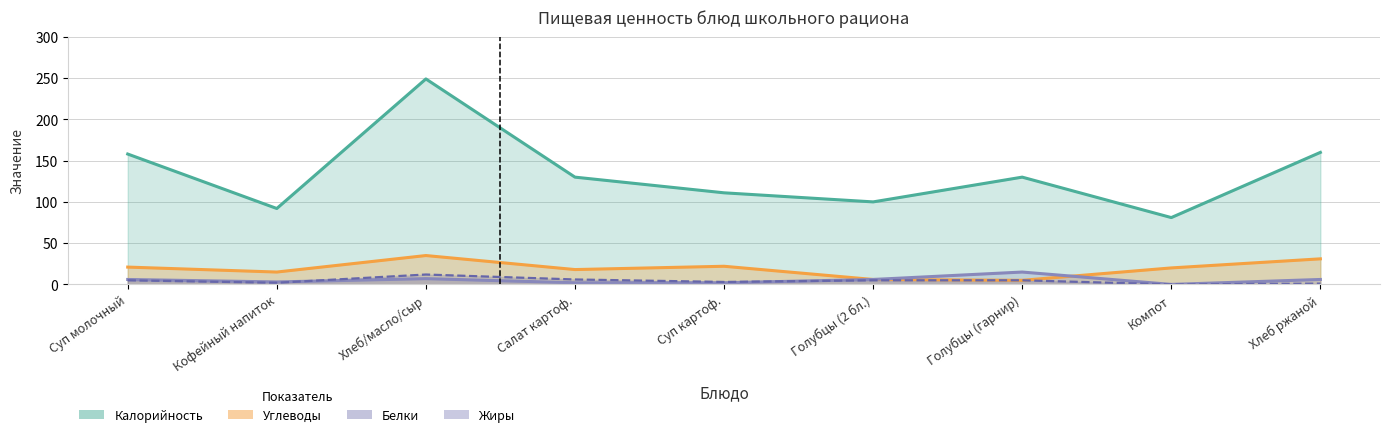

How many lines are shown in the chart?

4